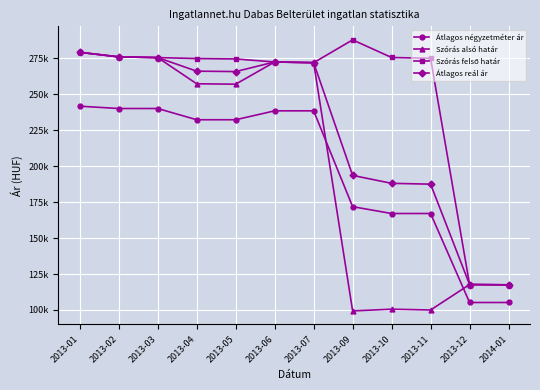

Which series has the widest spread of values?

Szórás alsó határ